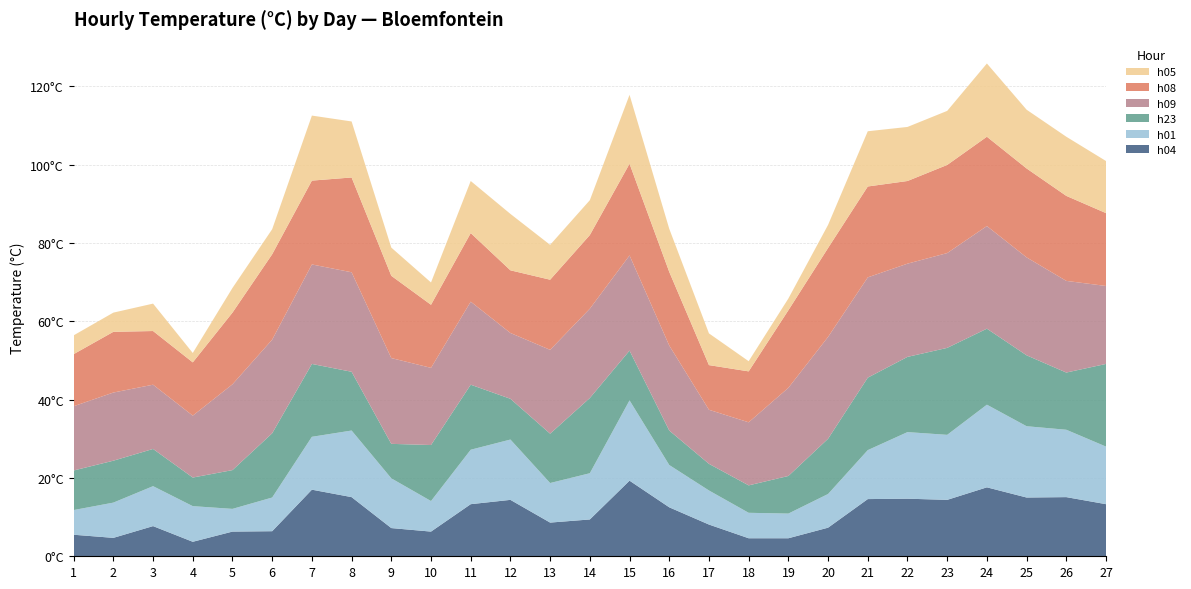

Reading left to right, what are all the values shown in this chart?

h04: 5.5	4.7	7.7	3.7	6.3	6.4	17.0	15.1	7.2	6.3	13.3	14.4	8.6	9.4	19.3	12.5	8.1	4.6	4.6	7.3	14.6	14.7	14.4	17.6	15.0	15.1	13.3
h01: 6.3	9.0	10.2	9.1	5.8	8.6	13.5	17.0	12.7	7.8	13.9	15.4	10.1	11.8	20.5	10.8	8.7	6.5	6.3	8.6	12.5	17.0	16.6	21.1	18.2	17.2	14.7
h23: 10.1	10.7	9.5	7.3	9.9	16.4	18.6	15.0	8.8	14.3	16.6	10.4	12.6	19.2	12.7	8.8	6.8	7.0	9.6	14.1	18.5	19.2	22.2	19.4	18.1	14.6	21.1
h09: 16.4	17.4	16.4	15.8	21.9	23.9	25.4	25.4	21.9	19.7	21.2	16.8	21.4	22.8	24.3	21.7	13.8	16.1	22.5	26.0	25.6	23.8	24.2	26.2	25.0	23.4	19.9
h08: 13.3	15.5	13.7	13.6	18.3	21.8	21.4	24.2	21.0	16.1	17.5	16.0	17.9	18.8	23.4	18.8	11.4	13.0	19.8	22.7	23.2	21.1	22.5	22.8	22.7	21.7	18.6
h05: 4.8	4.9	7.0	2.4	6.3	6.4	16.6	14.3	7.2	5.7	13.3	14.4	8.9	8.9	17.6	11.0	8.1	2.6	3.0	5.9	14.1	13.8	13.8	18.7	15.0	15.1	13.3